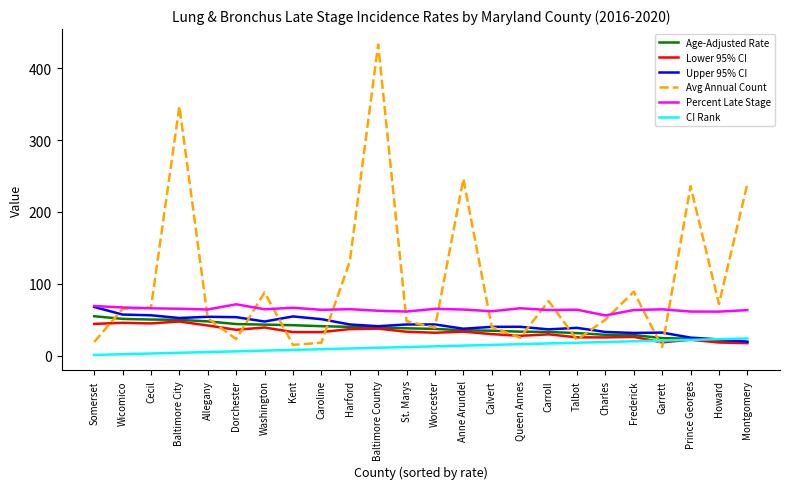

The Upper 95% CI series shows 43.4 at St. Marys. True or false?

True